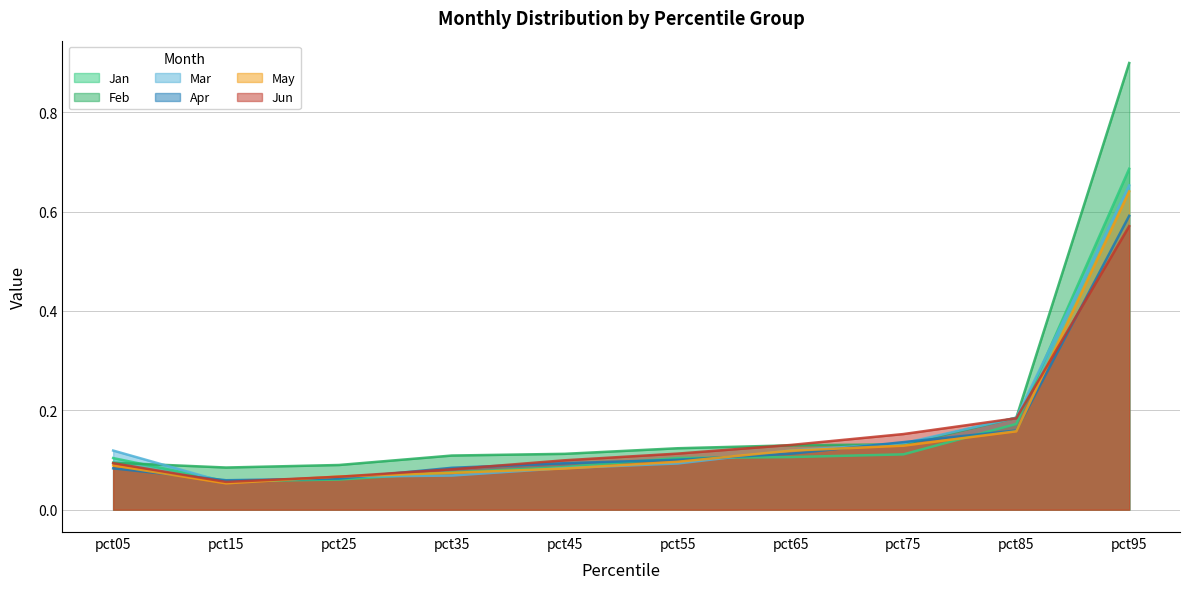

Is the value of Jun at pct75 greater than the value of Feb at pct25?

Yes